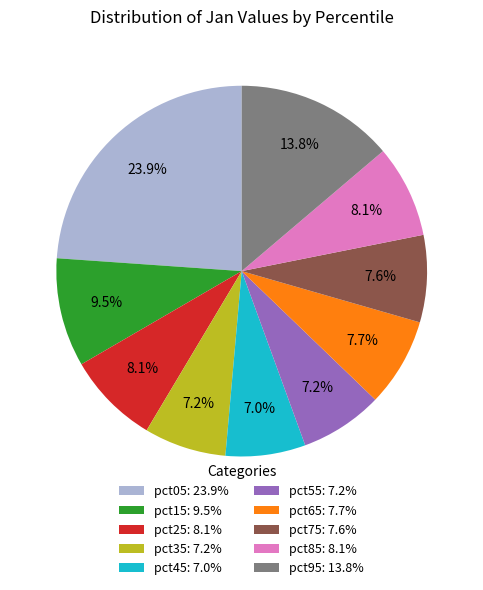

Approximately how many times larger is the value at pct25: 8.1% compared to pct05: 23.9%?

0.3